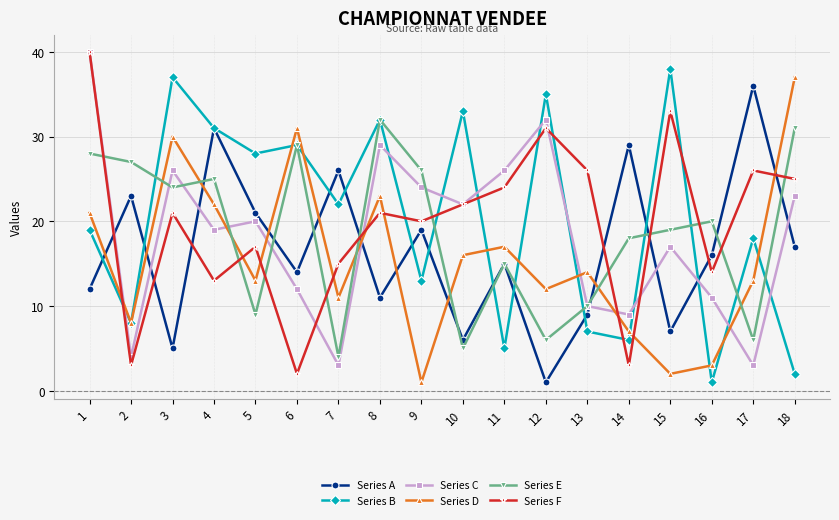

At 17, list the series in order from largest to smallest.

Series A, Series F, Series B, Series D, Series E, Series C